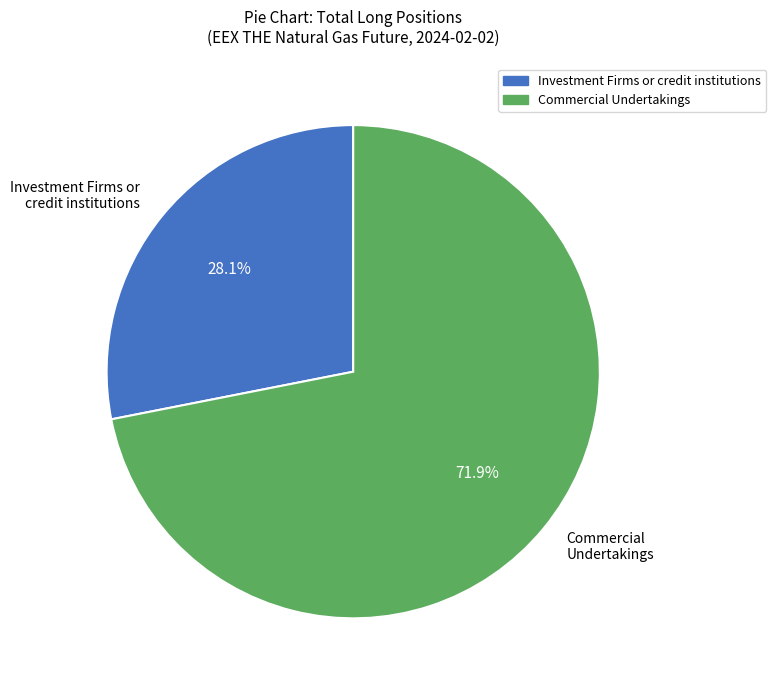

True or false: Commercial Undertakings accounts for 72% of the total.

True